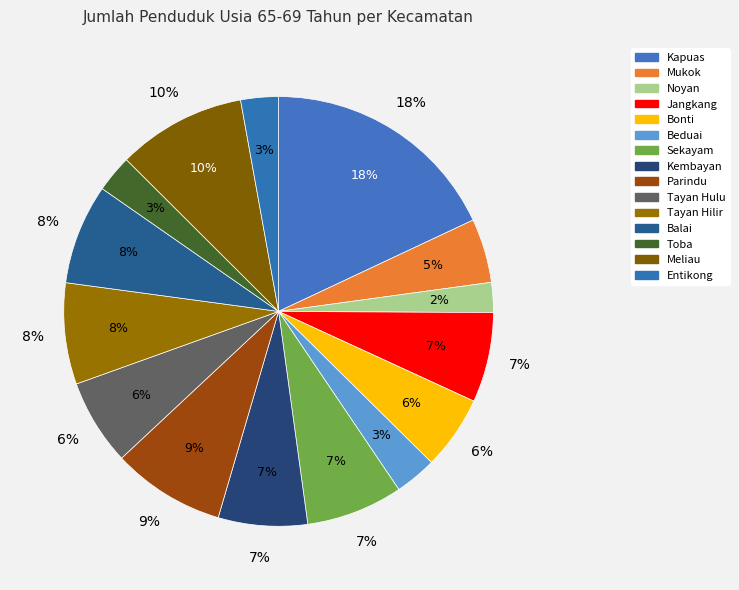

To the nearest percent, what percentage of the pie is Kembayan?

7%